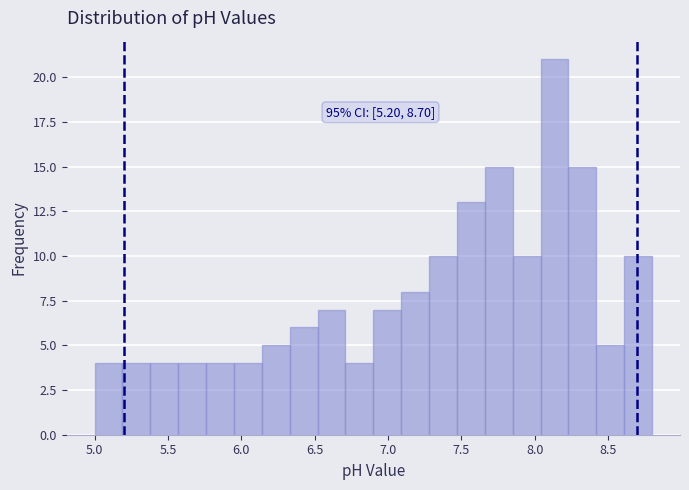

Read against the x-axis, roughly where is the centre of the tallest bar?

8.15